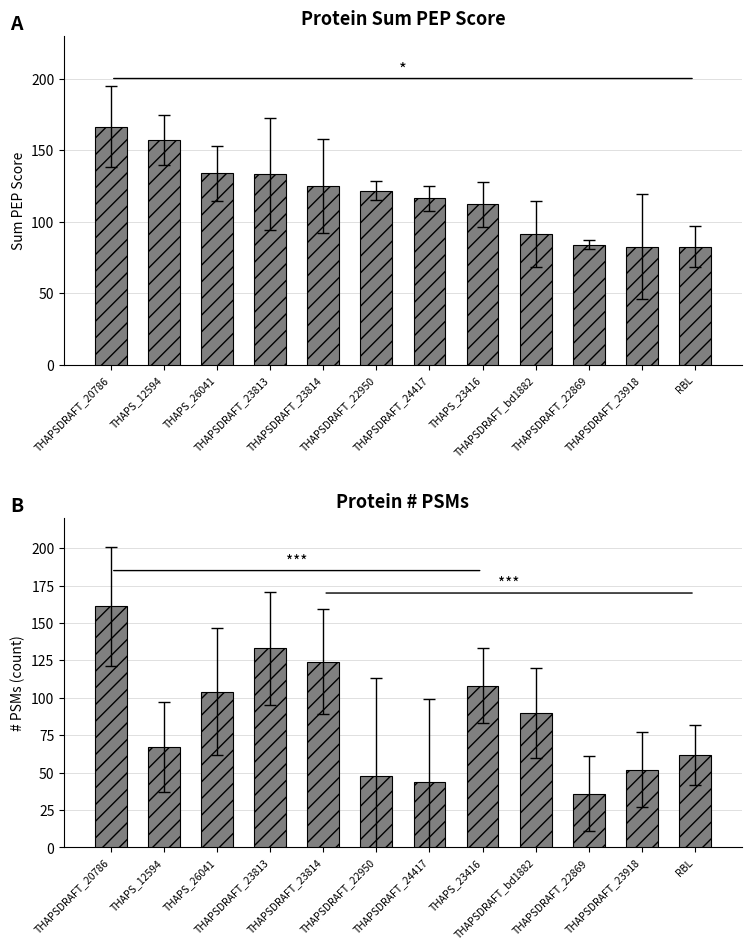

Reading left to right, list all the values displayed in this chart.

Sum PEP Score: THAPSDRAFT_20786=166.5	THAPS_12594=157.2	THAPS_26041=133.9	THAPSDRAFT_23813=133.1	THAPSDRAFT_23814=124.9	THAPSDRAFT_22950=121.7	THAPSDRAFT_24417=116.2	THAPS_23416=112.0	THAPSDRAFT_bd1882=91.5	THAPSDRAFT_22869=84.0	THAPSDRAFT_23918=82.5	RBL=82.4
# PSMs: THAPSDRAFT_20786=161.0	THAPS_12594=67.0	THAPS_26041=104.0	THAPSDRAFT_23813=133.0	THAPSDRAFT_23814=124.0	THAPSDRAFT_22950=48.0	THAPSDRAFT_24417=44.0	THAPS_23416=108.0	THAPSDRAFT_bd1882=90.0	THAPSDRAFT_22869=36.0	THAPSDRAFT_23918=52.0	RBL=62.0